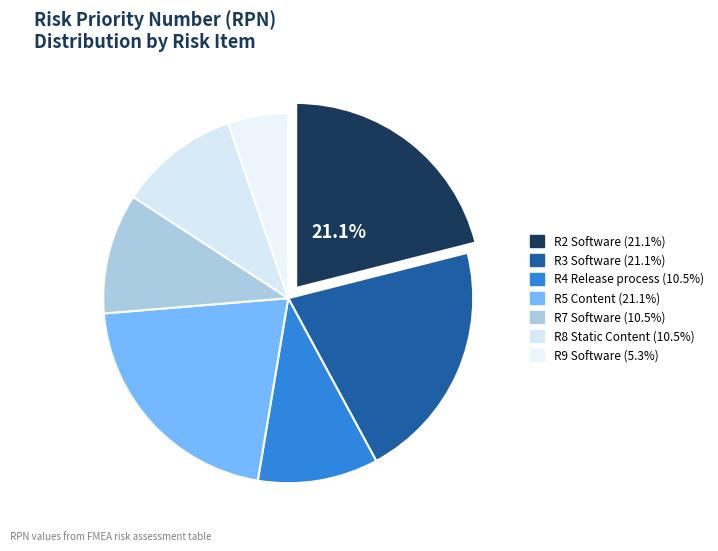

Which category has the biggest portion of the pie?

R2 Software